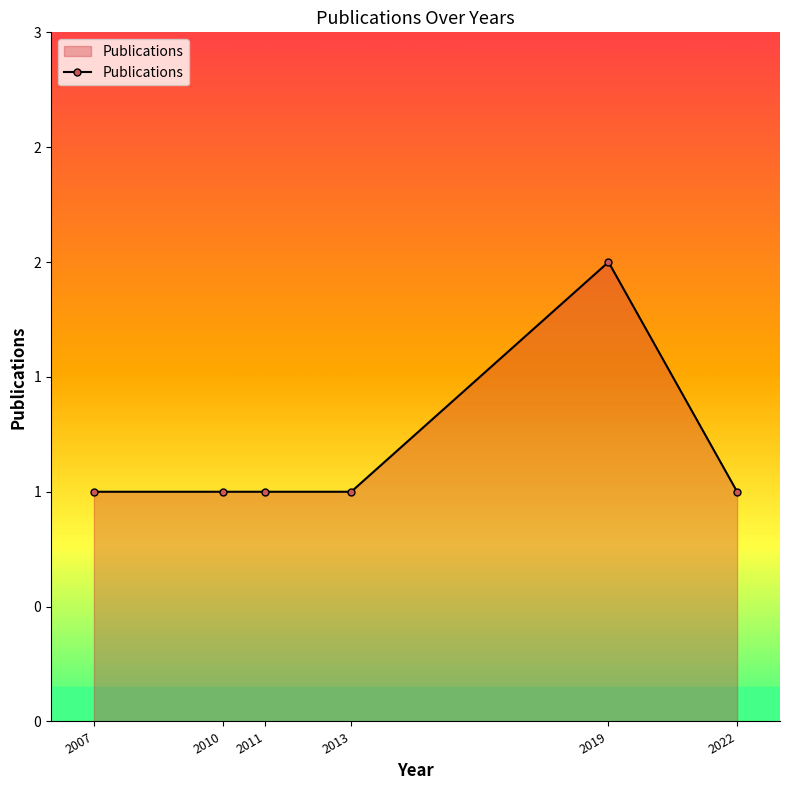

Does the chart have visible grid lines?

No